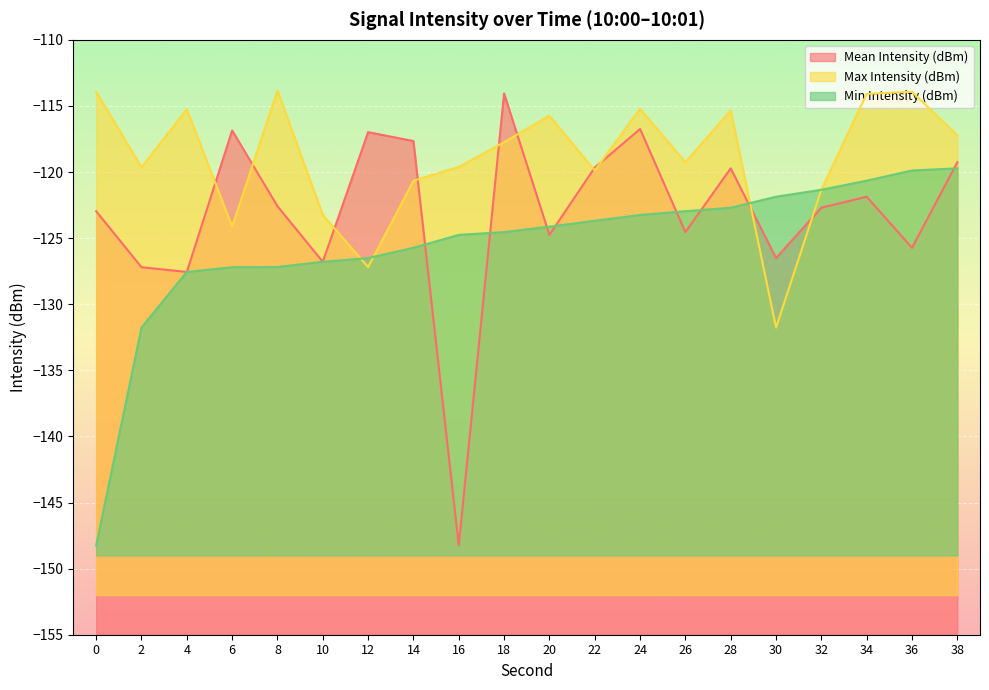

True or false: Max Intensity (dBm) and Min Intensity (dBm) cross at least once.

True